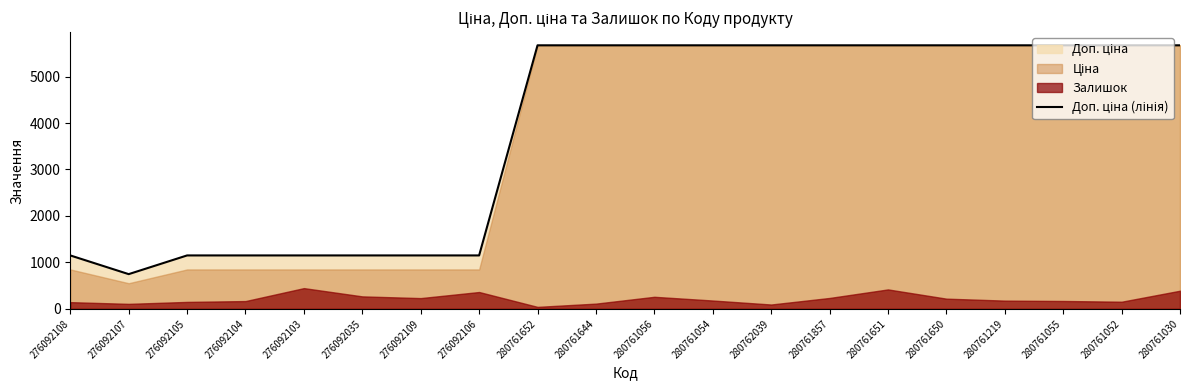

How many data points are above 5673?

12